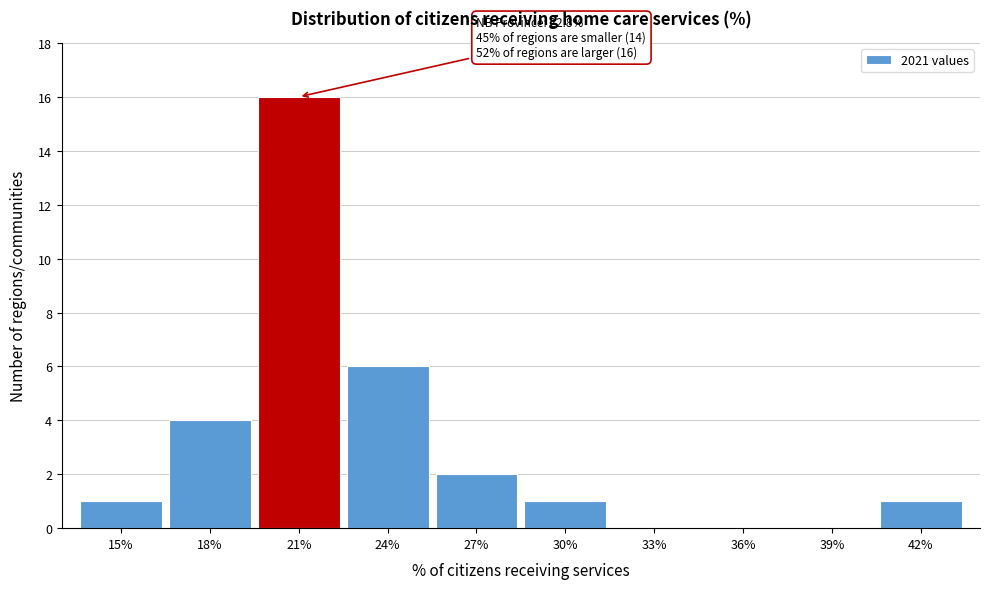

Reading left to right, what are all the values shown in this chart?

15%=1	18%=4	21%=16	24%=6	27%=2	30%=1	33%=0	36%=0	39%=0	42%=1